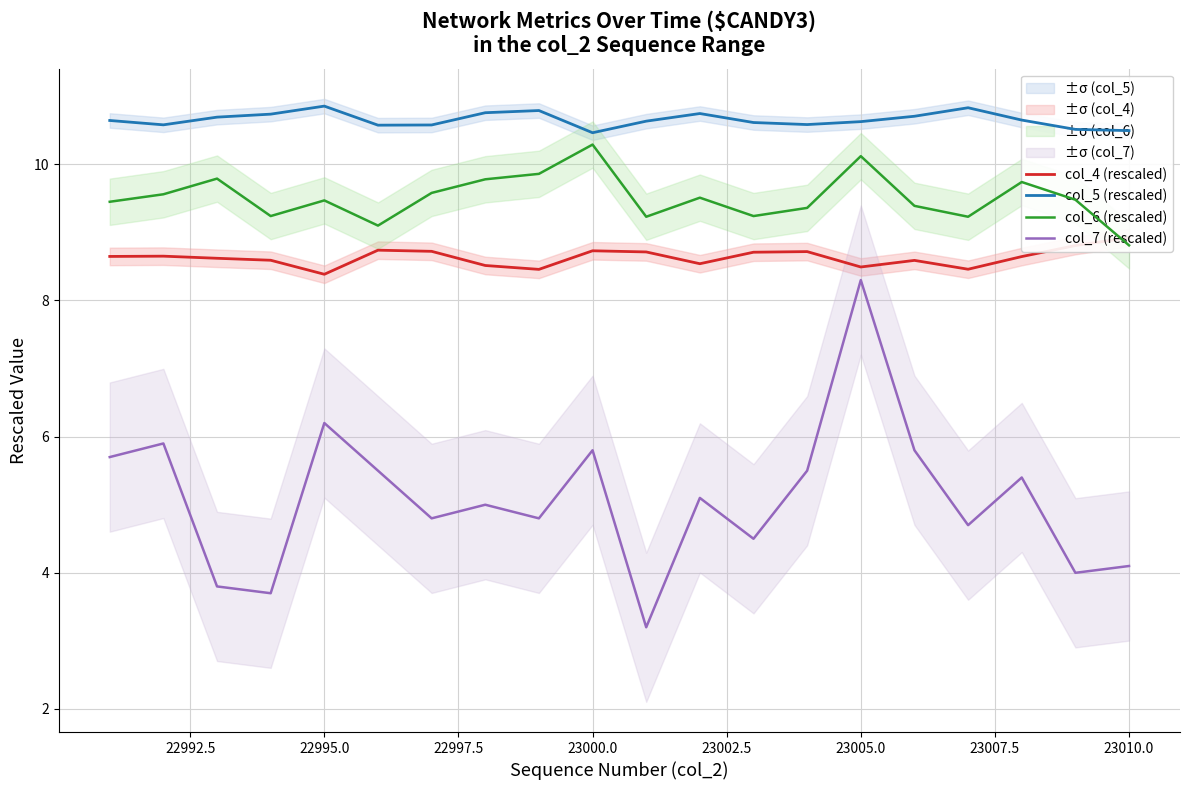

What is the minimum value for col_7 (rescaled)?

3.2